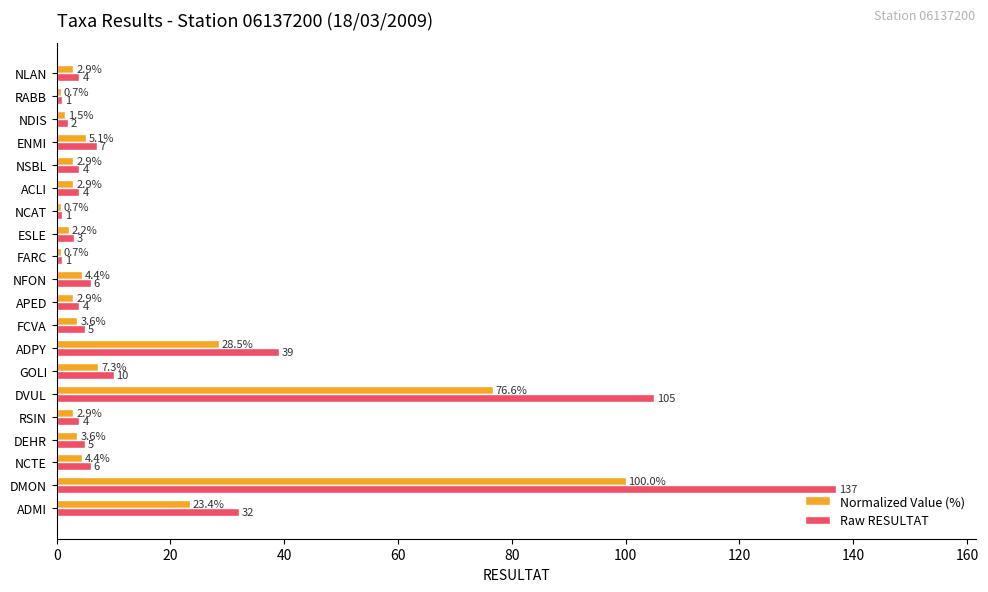

Which category has the highest value in the Raw RESULTAT series?

DMON